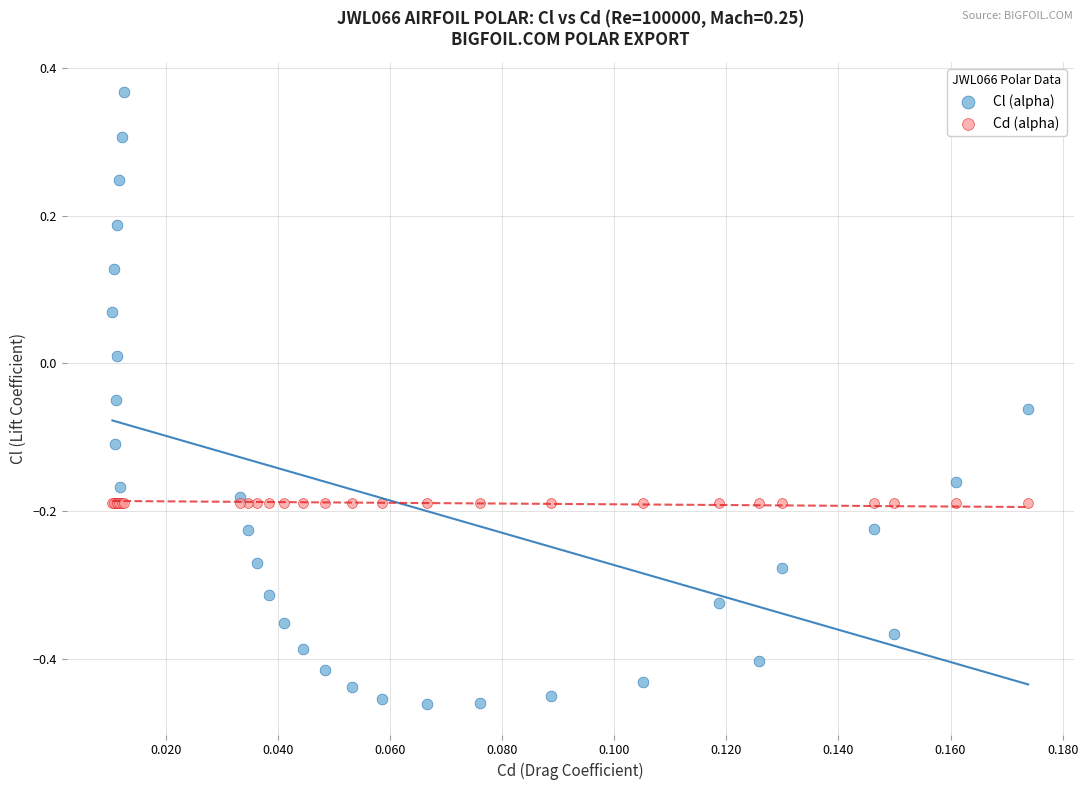

Which series contains the lowest Y value?

Cl (alpha)